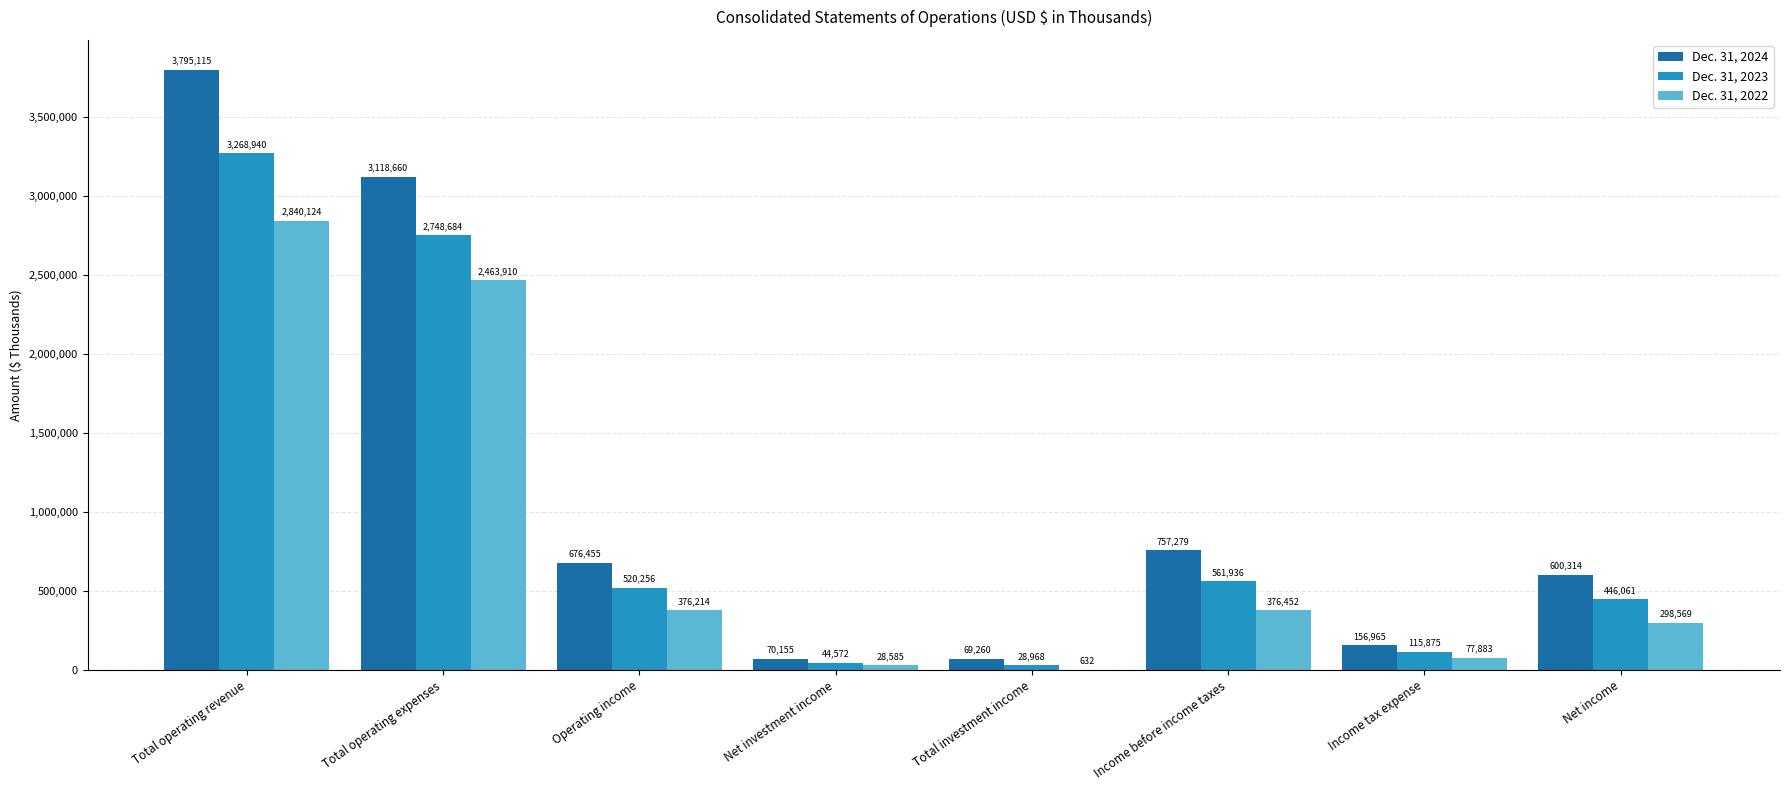

What is the approximate value of Dec. 31, 2022 at Income tax expense, to the nearest 50?

77900